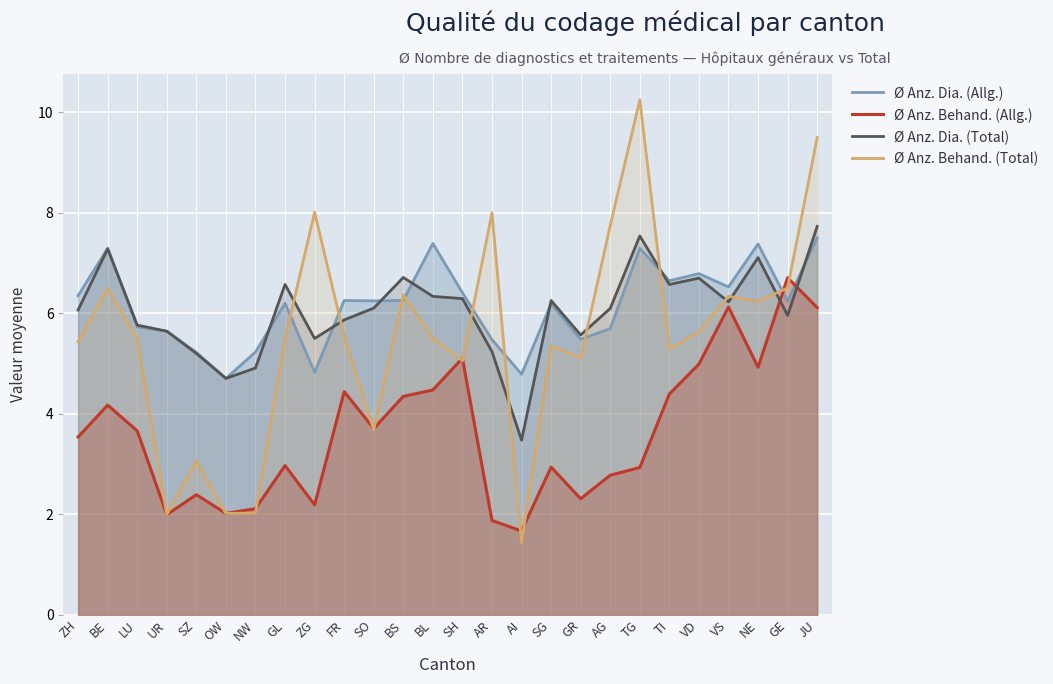

Rank the series at ZH from lowest to highest value.

Ø Anz. Behand. (Allg.), Ø Anz. Behand. (Total), Ø Anz. Dia. (Total), Ø Anz. Dia. (Allg.)